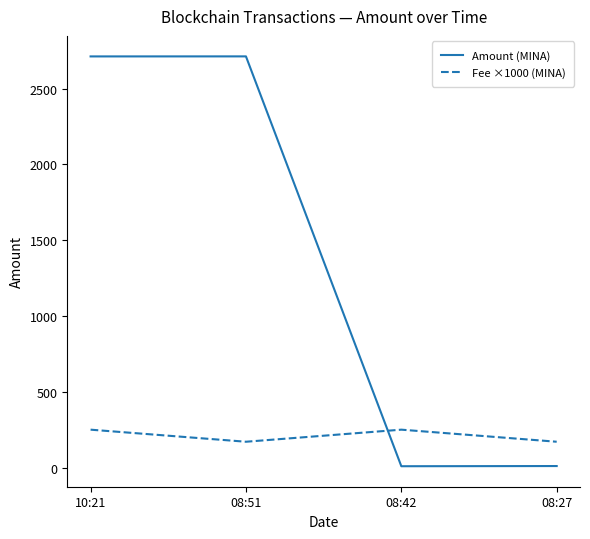

Where is the first local maximum for Amount (MINA)?

08:51